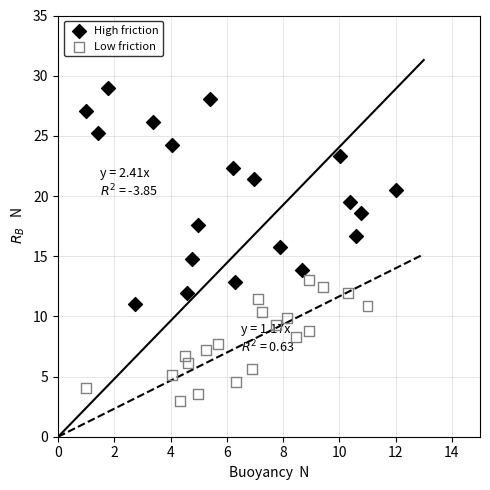

Which series contains the lowest Y value?

Low friction